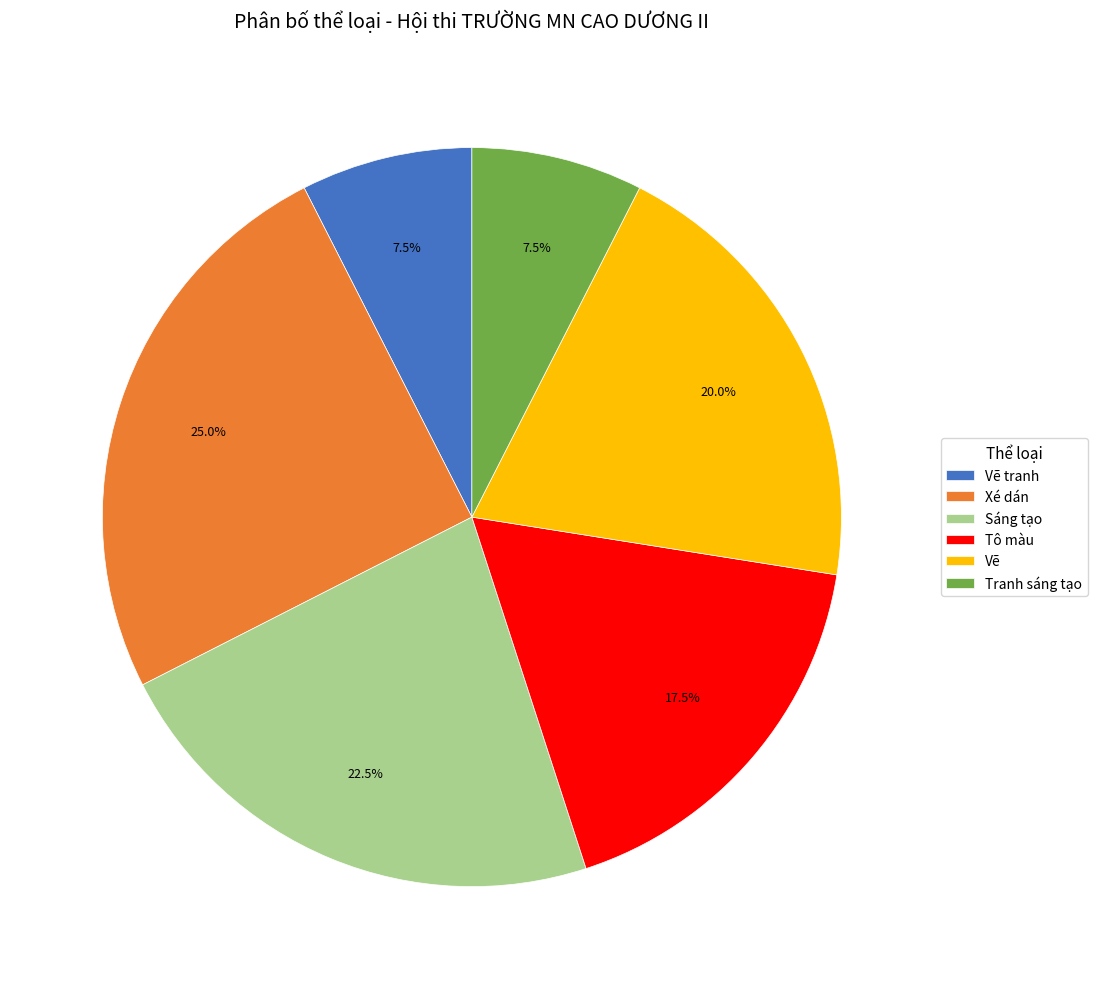

Which category has the biggest portion of the pie?

Xé dán